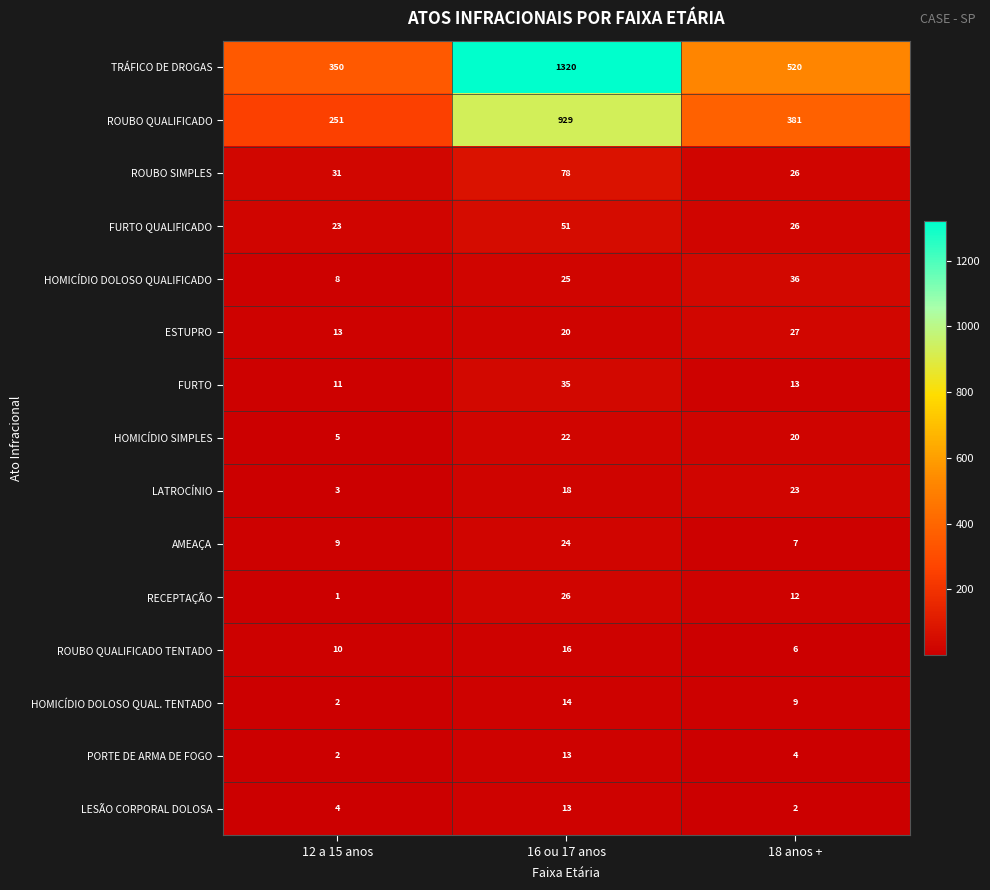

Which series changed the most between 16 ou 17 anos and 18 anos +?

TRÁFICO DE DROGAS